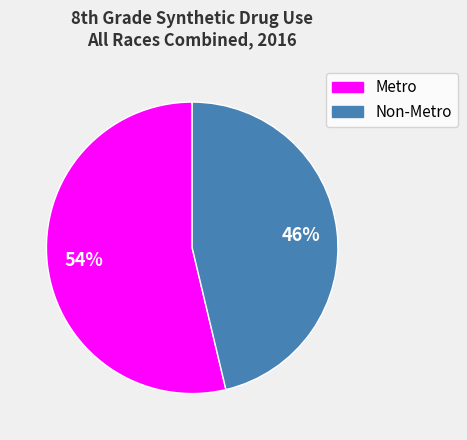

How many segments does this pie chart have?

2